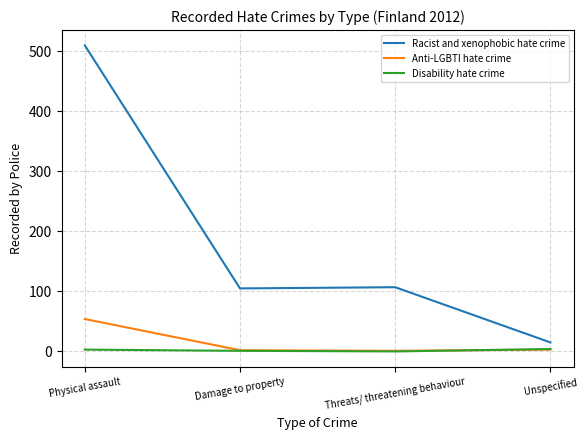

Rank the series by their maximum value, from lowest to highest.

Disability hate crime, Anti-LGBTI hate crime, Racist and xenophobic hate crime